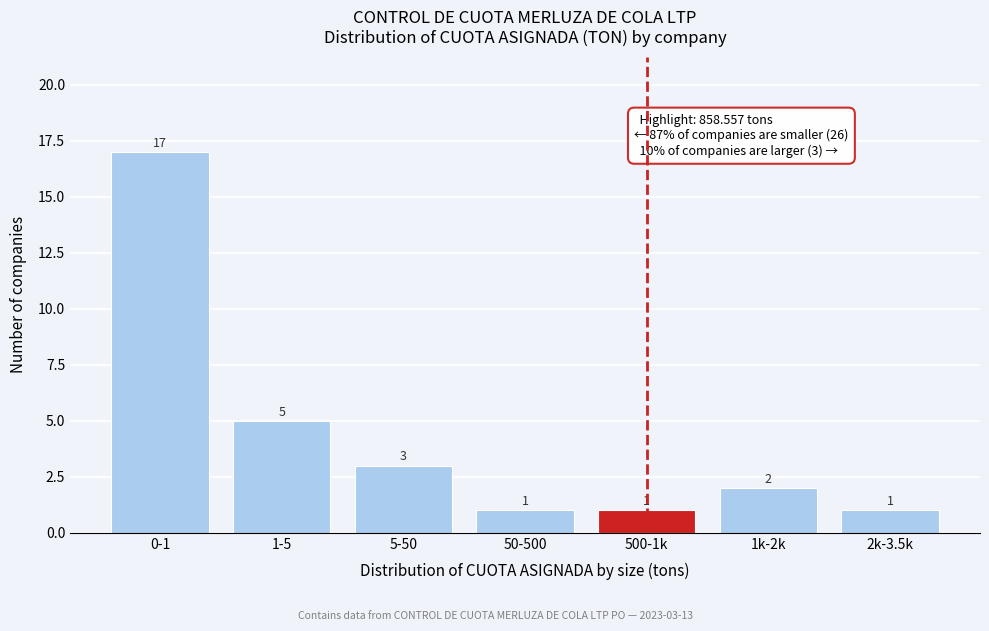

Reading left to right, transcribe all the data shown in this chart.

0-1=17	1-5=5	5-50=3	50-500=1	500-1k=1	1k-2k=2	2k-3.5k=1